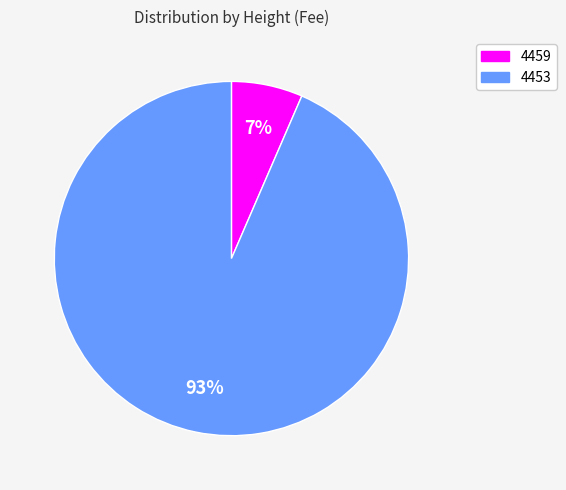

Which has a higher value, 4453 or 4459?

4453